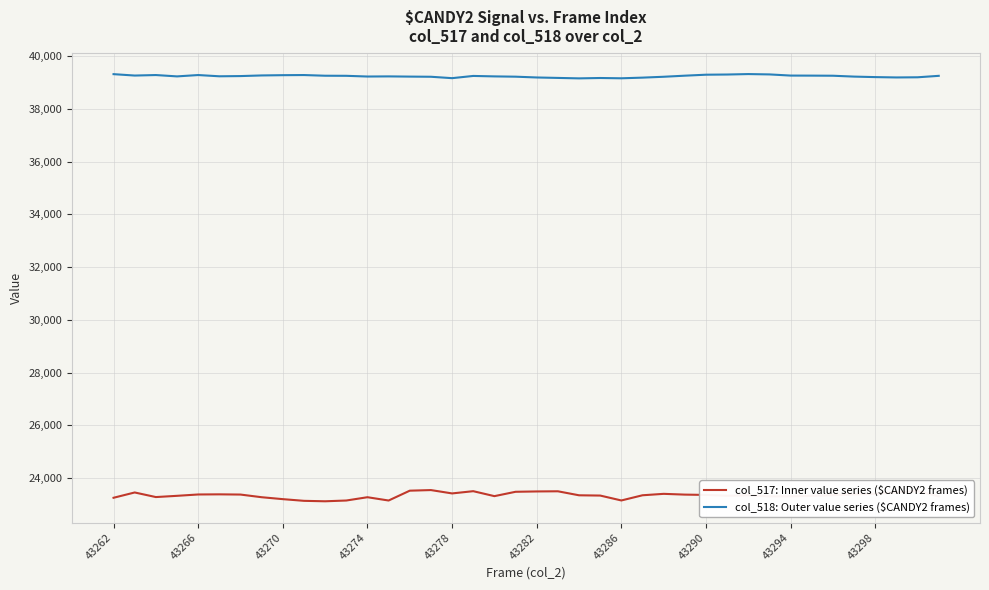

Which series has the largest total across all categories?

col_518: Outer value series ($CANDY2 frames)